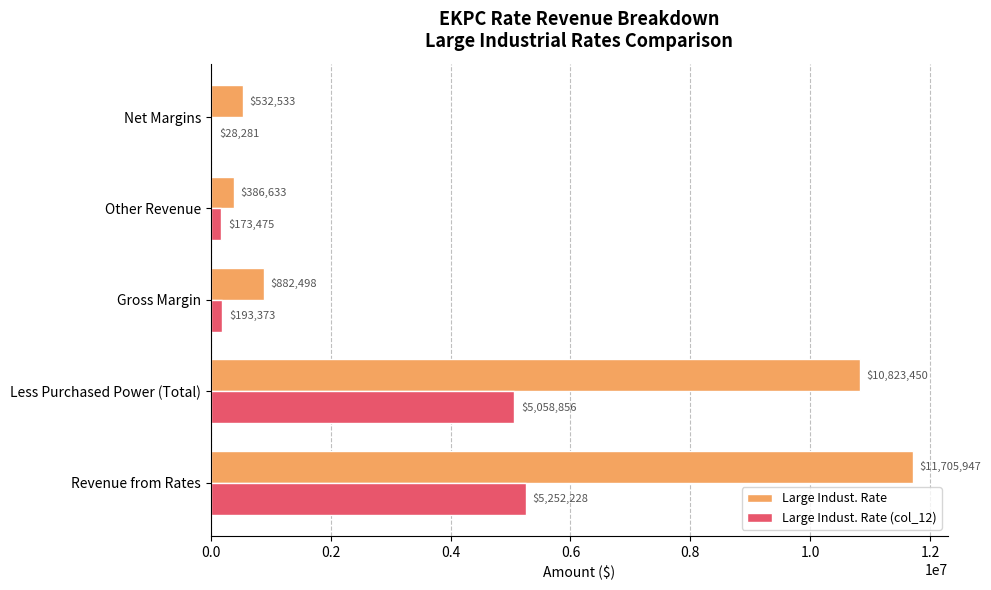

What is the sum of all Large Indust. Rate values?

24331061.0